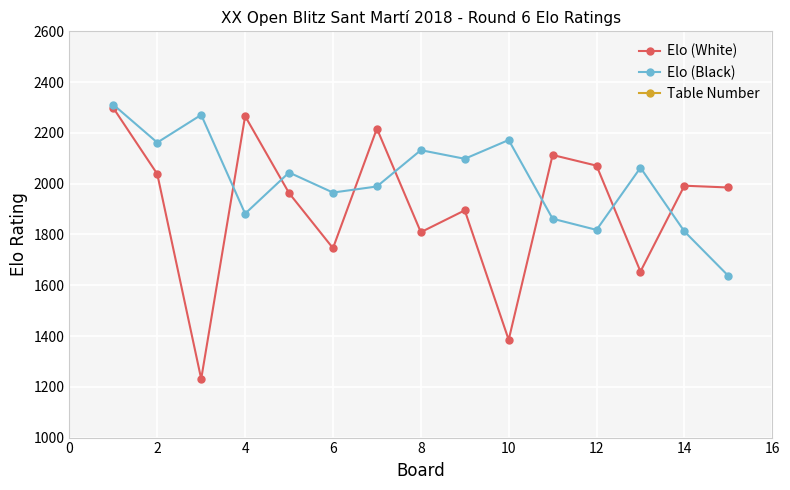

Where is the first local maximum for Elo (White)?

4